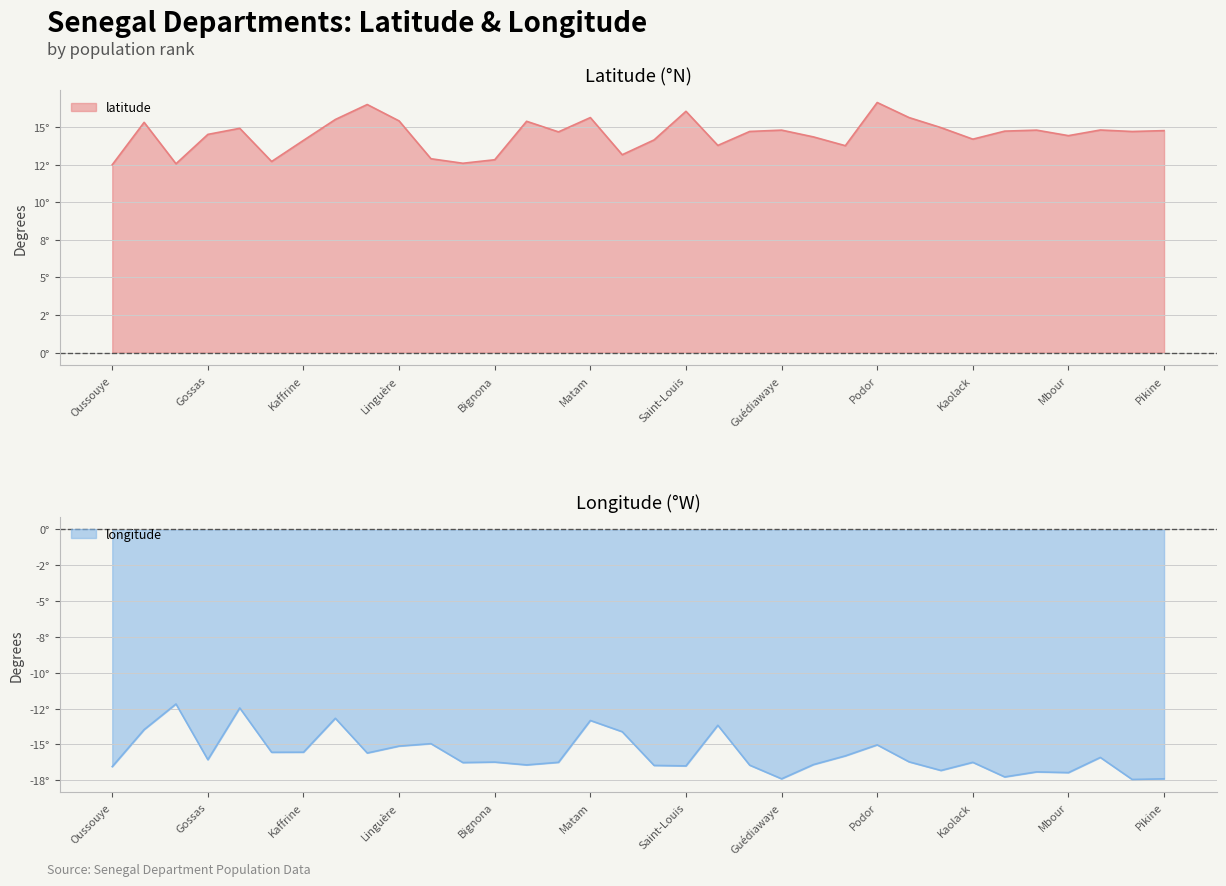

Where does the longitude series first go above -16?

Bakel